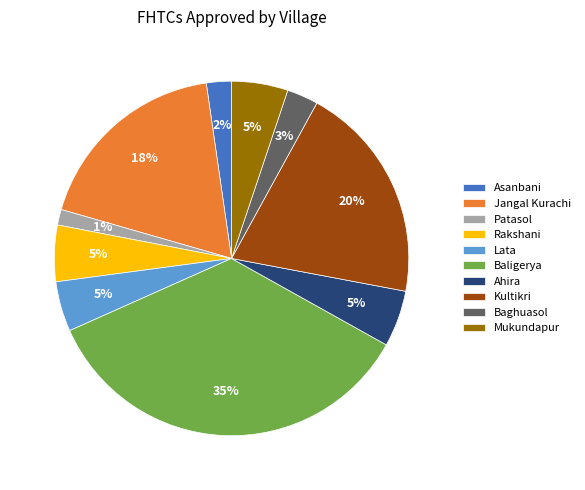

To the nearest percent, what is the difference between the Mukundapur and Jangal Kurachi slice percentages?

13%